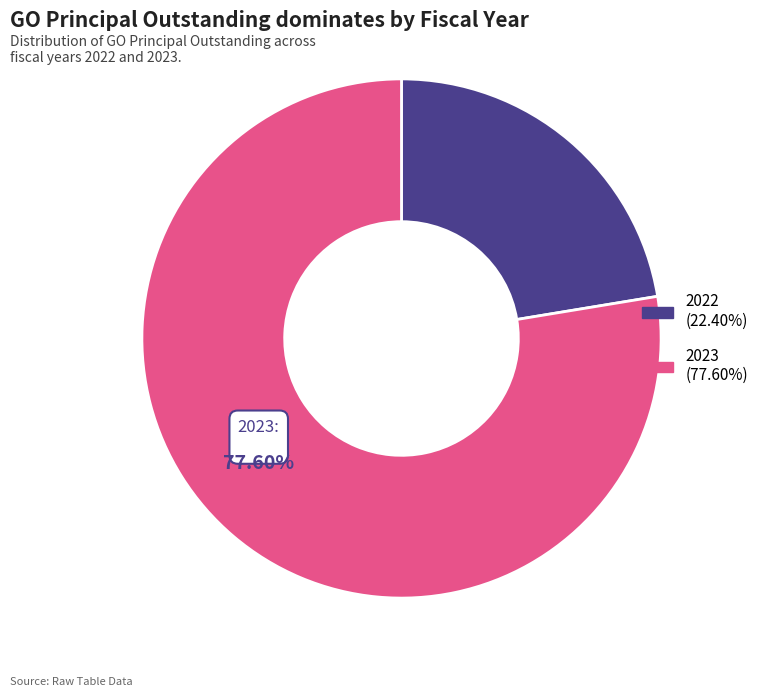

Do 2023 (77.60%) and 2022 (22.40%) together represent more than half of the pie?

Yes